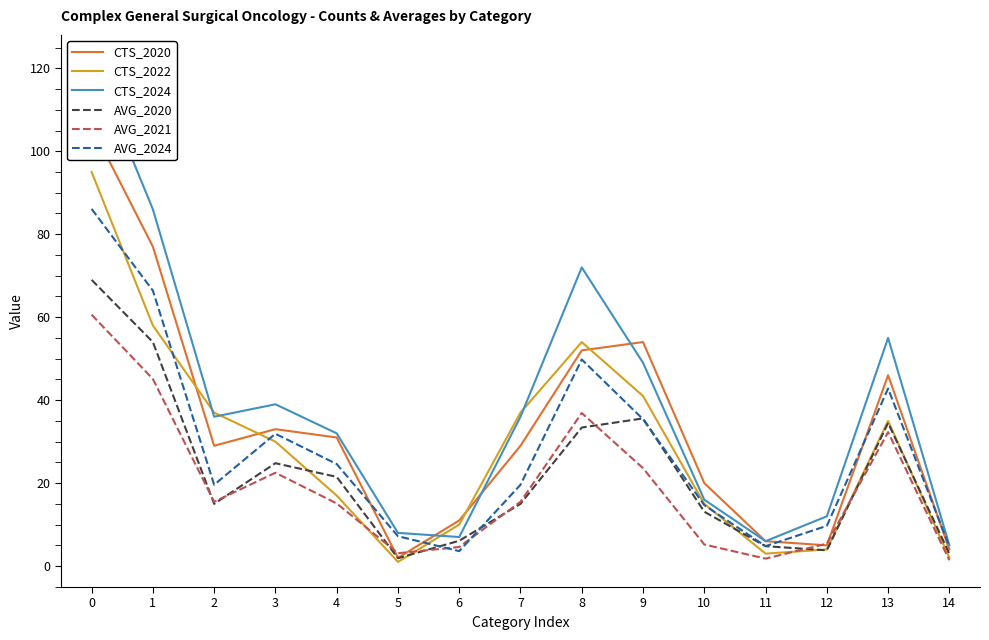

Where is CTS_2020 nearest to the value 54?

9